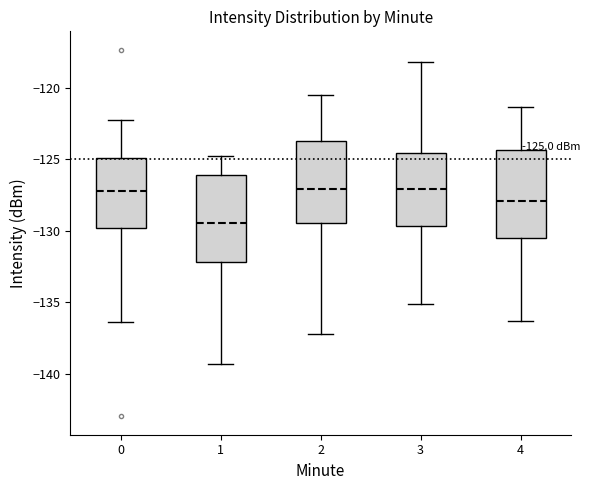

Which box's median line is the lowest?

1